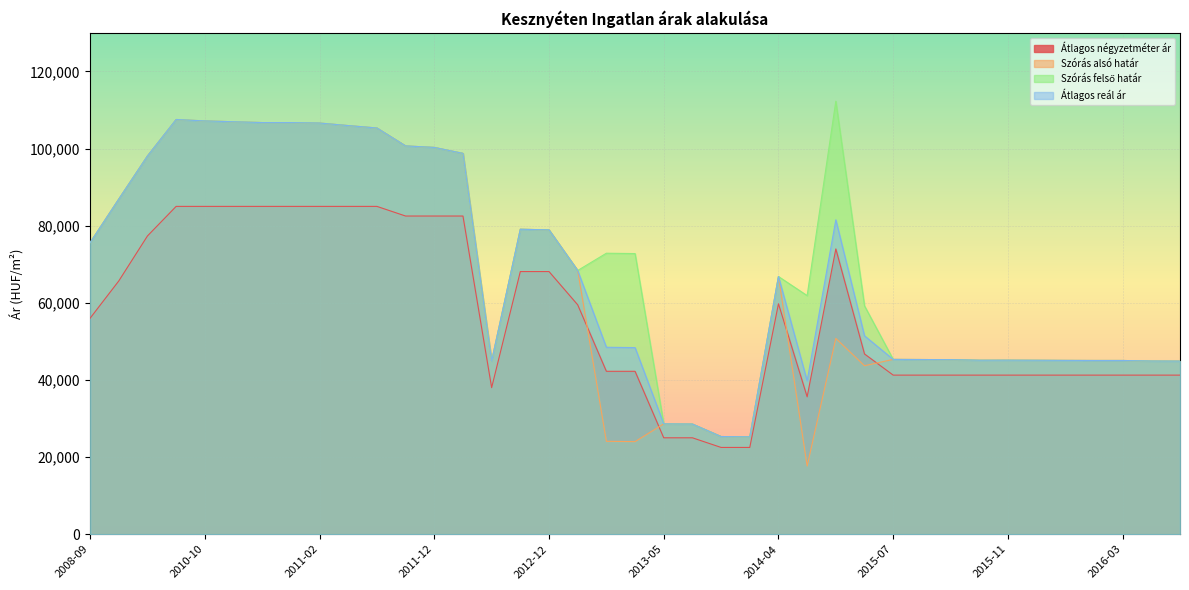

Where is Átlagos reál ár nearest to the value 66388?

2014-04